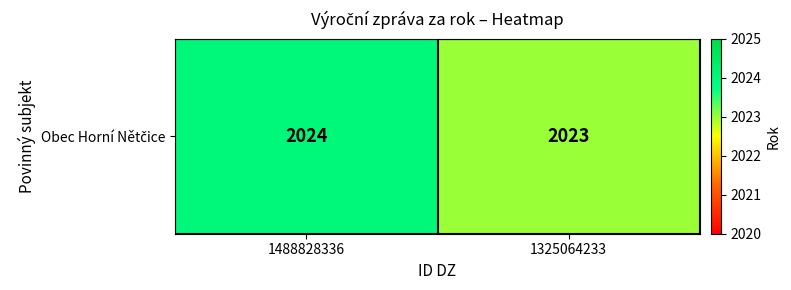

Which has a higher value, 1325064233 or 1488828336?

1488828336